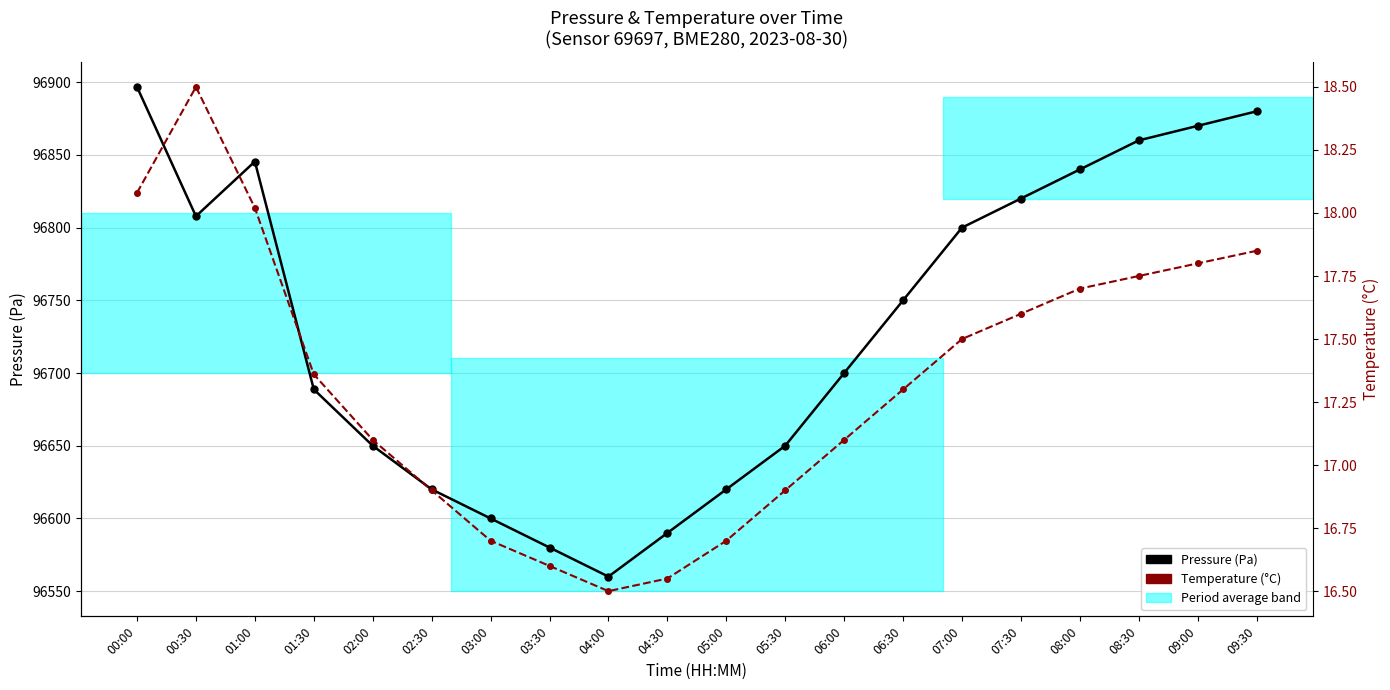

Is this an area chart (filled region under the line)?

No